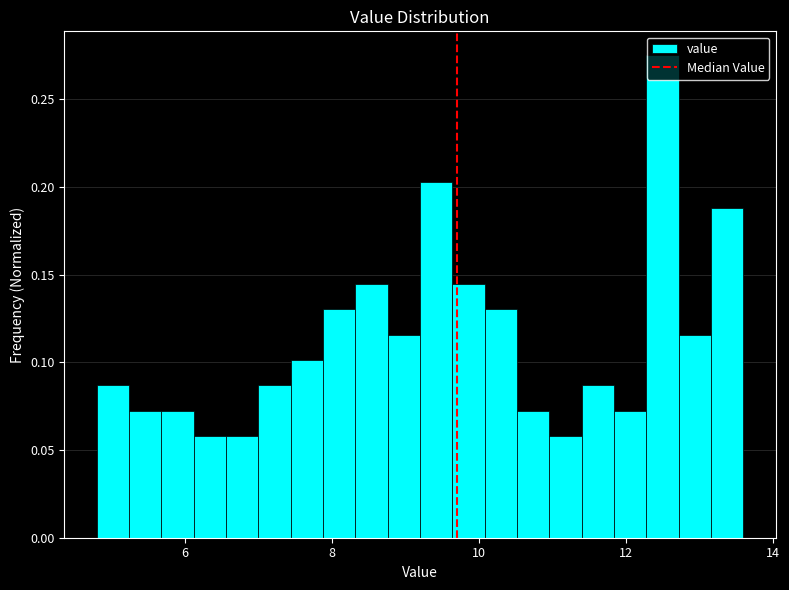

Around what value on the x-axis is the tallest bar? Give the approximate position of its centre, as read against the axis.

12.6